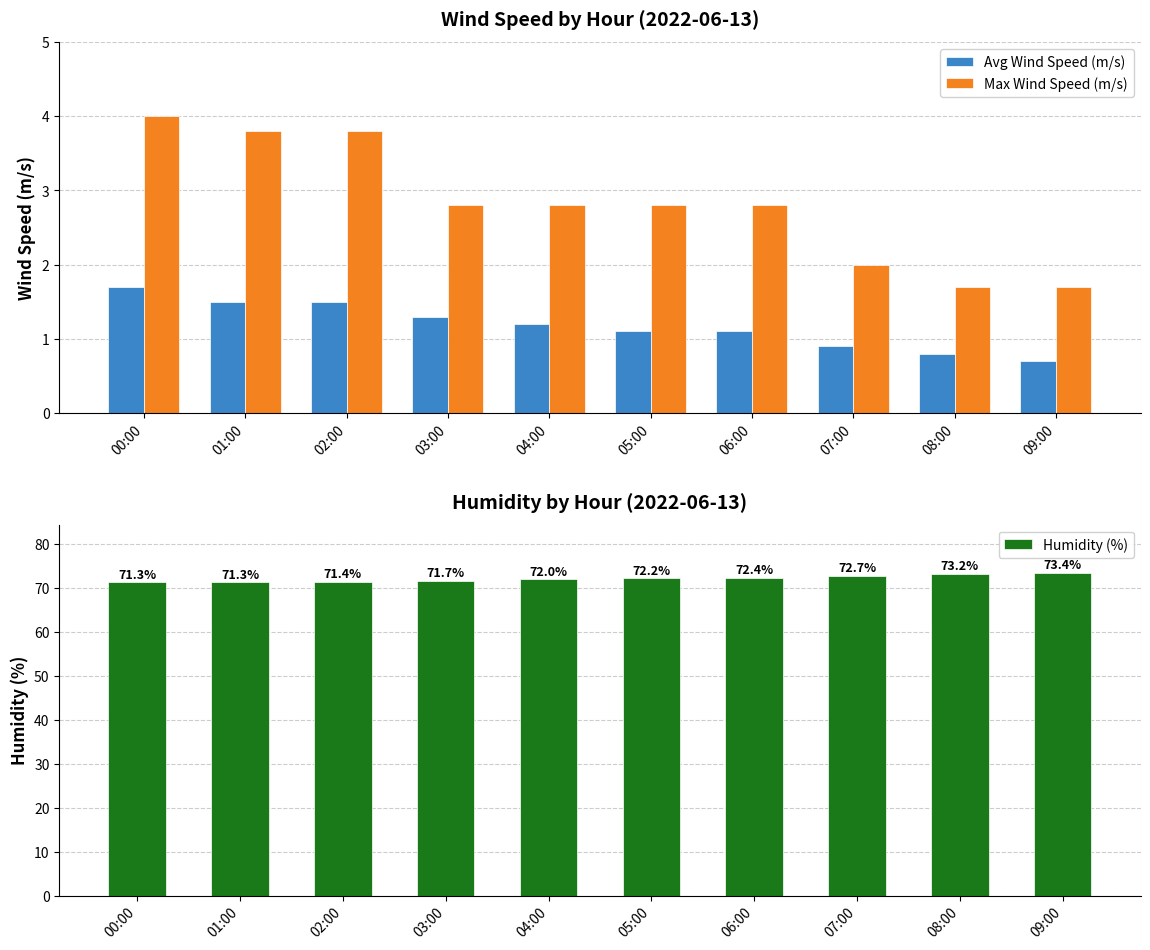

Where is Max Wind Speed (m/s) nearest to the value 2?

07:00